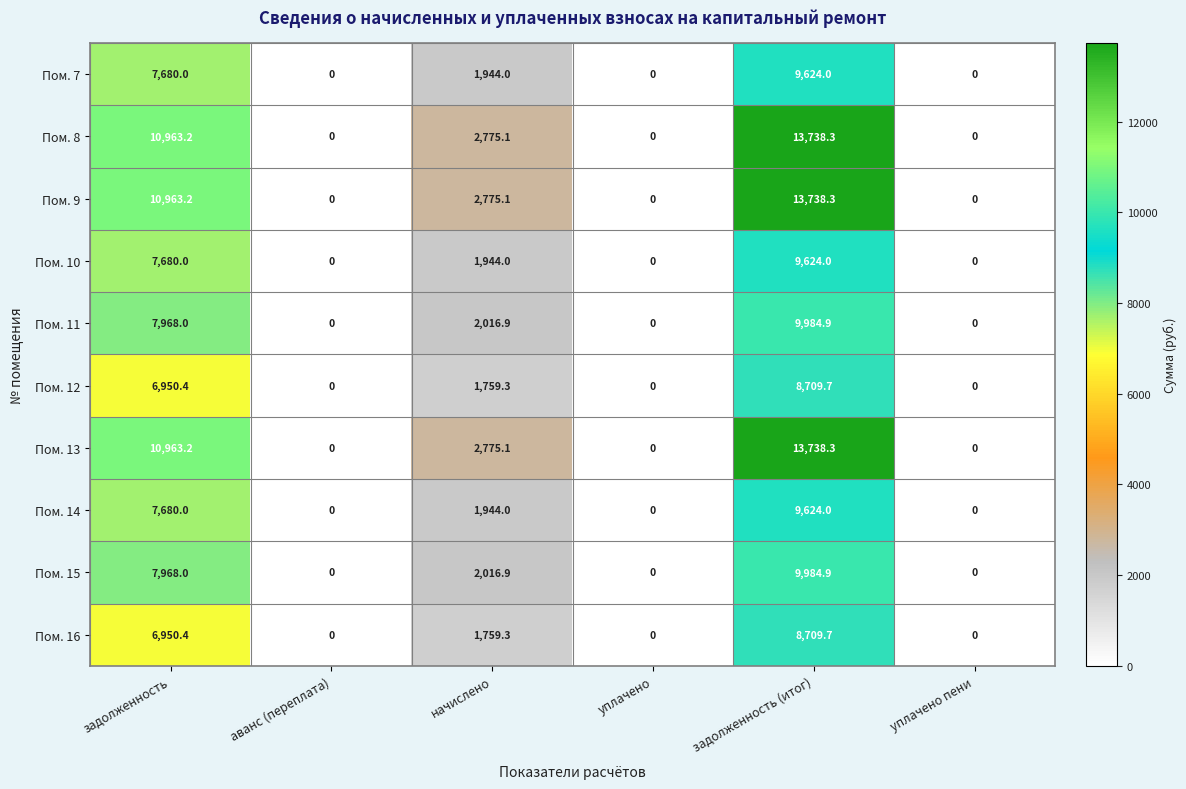

At which category is the sum across all series the highest?

задолженность (итог)